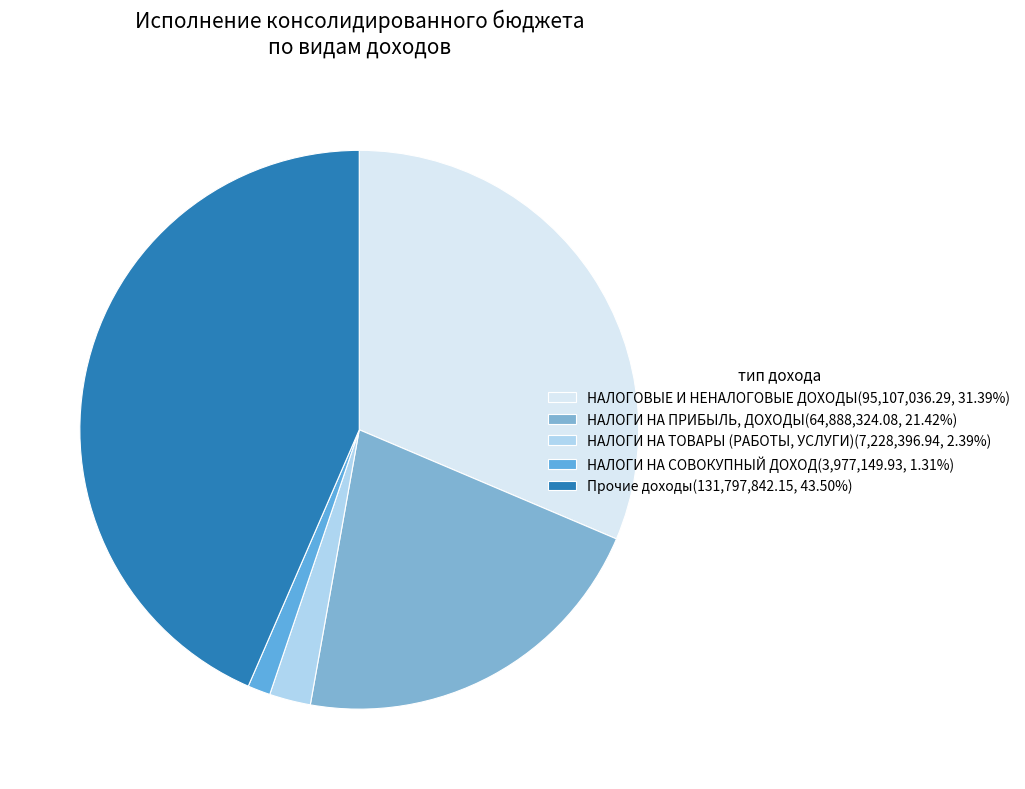

The НАЛОГОВЫЕ И НЕНАЛОГОВЫЕ ДОХОДЫ slice represents 44% of the pie. True or false?

False